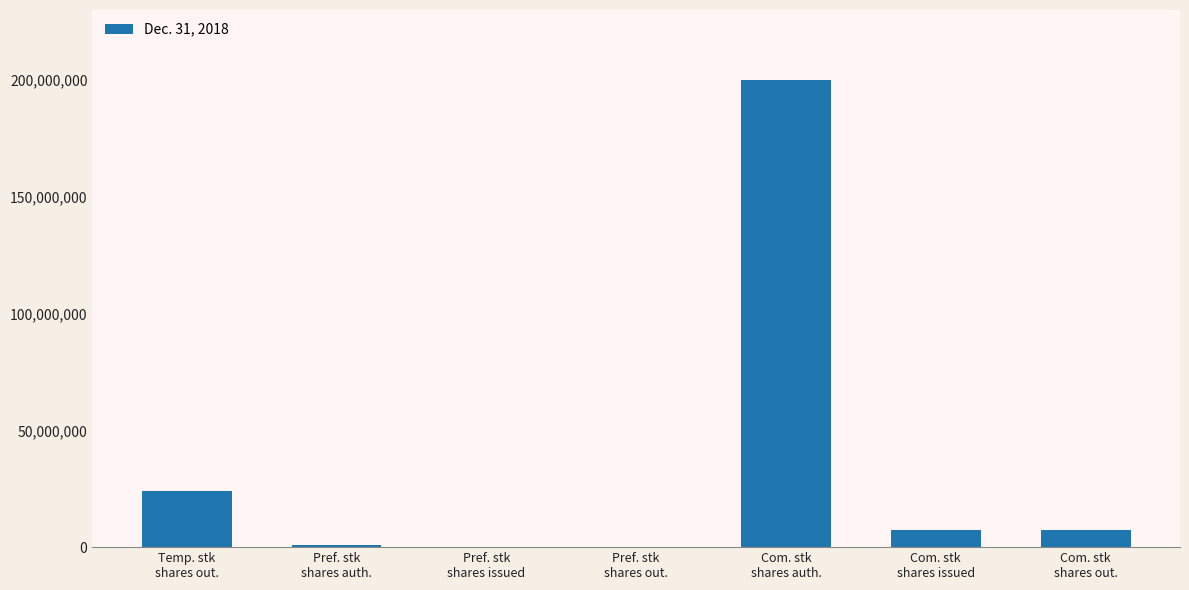

What is the greatest value displayed?

200000000